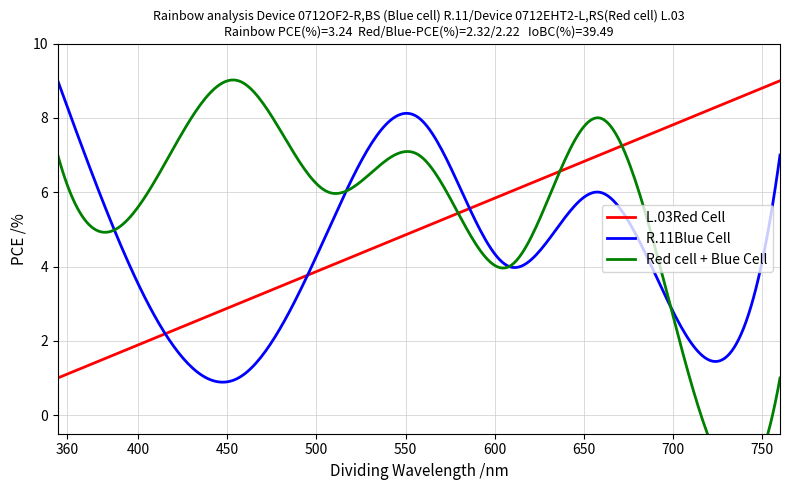

What is the minimum value for L.03Red Cell?

1.0